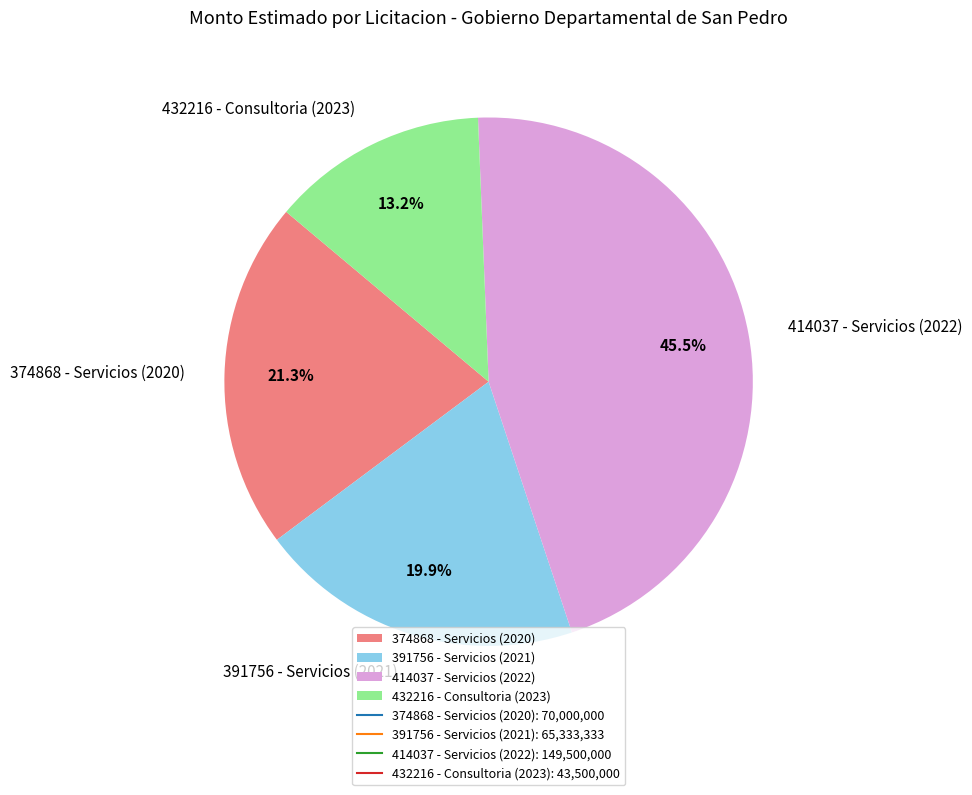

To the nearest percent, what portion does 374868 - Servicios (2020) represent?

21%